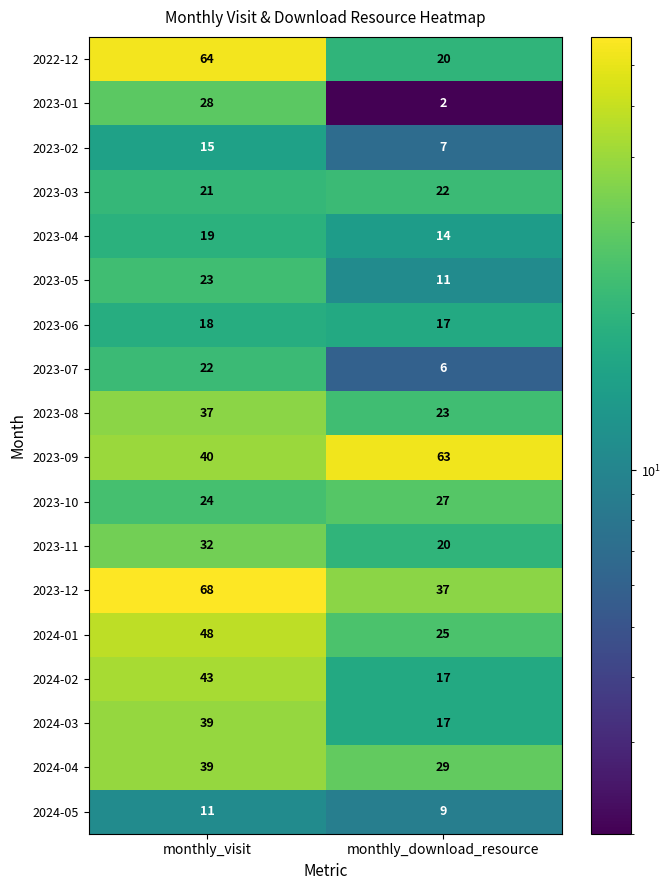

What is the sum of all 2023-09 values?

103